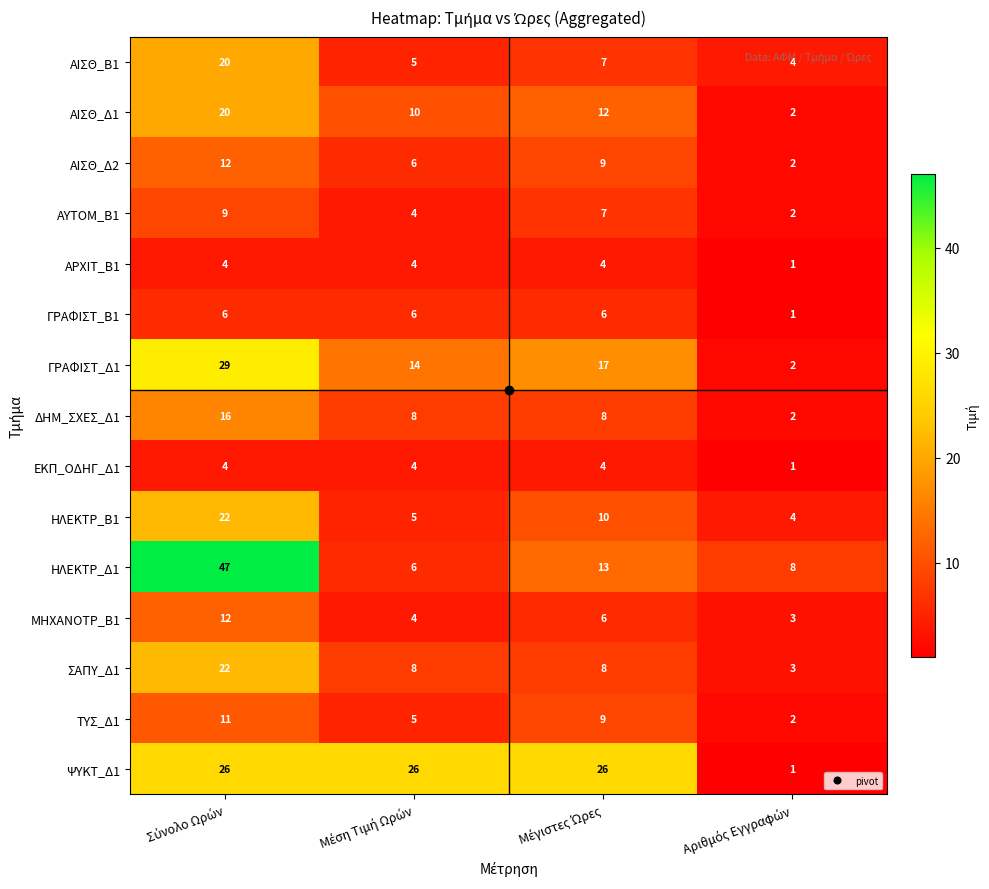

How many ΑΥΤΟΜ_Β1 values are between 4 and 9?

3